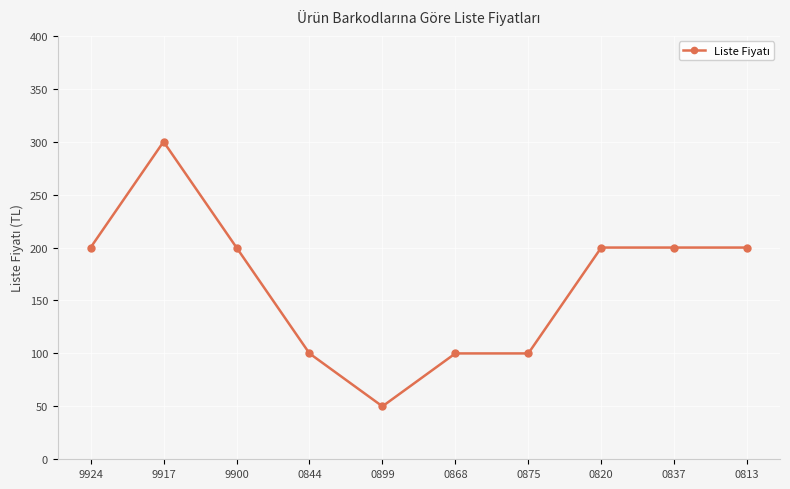

How many lines are shown in the chart?

1